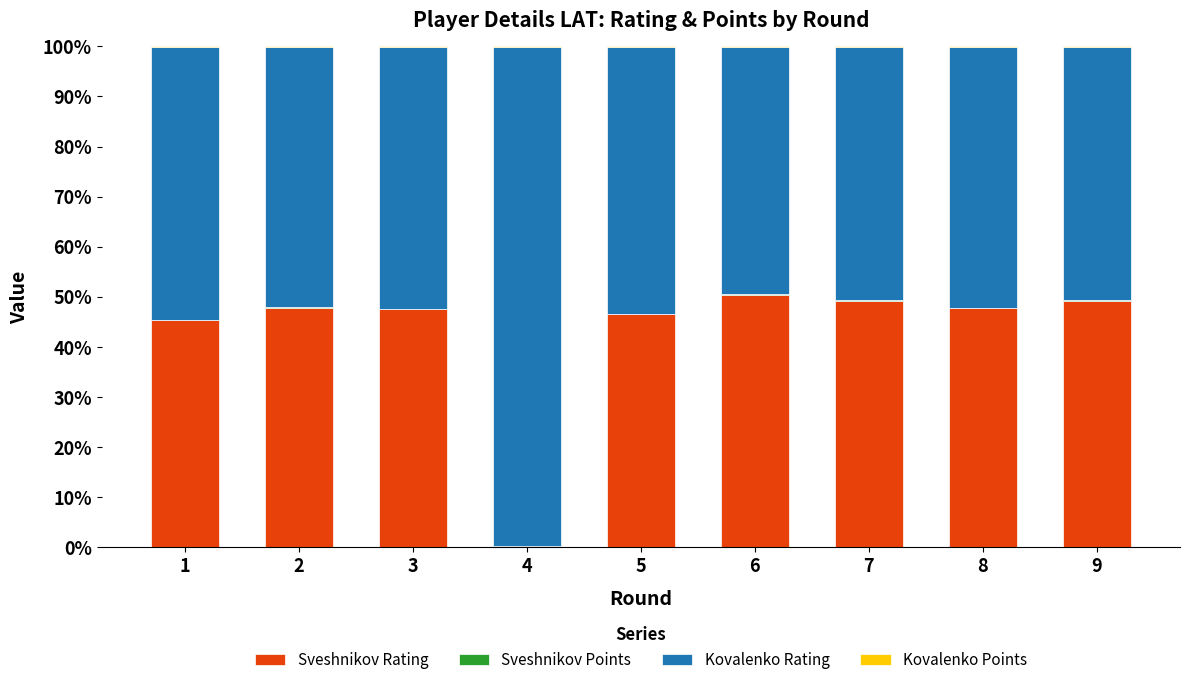

What is the highest value of the Sveshnikov Rating series?

50.4